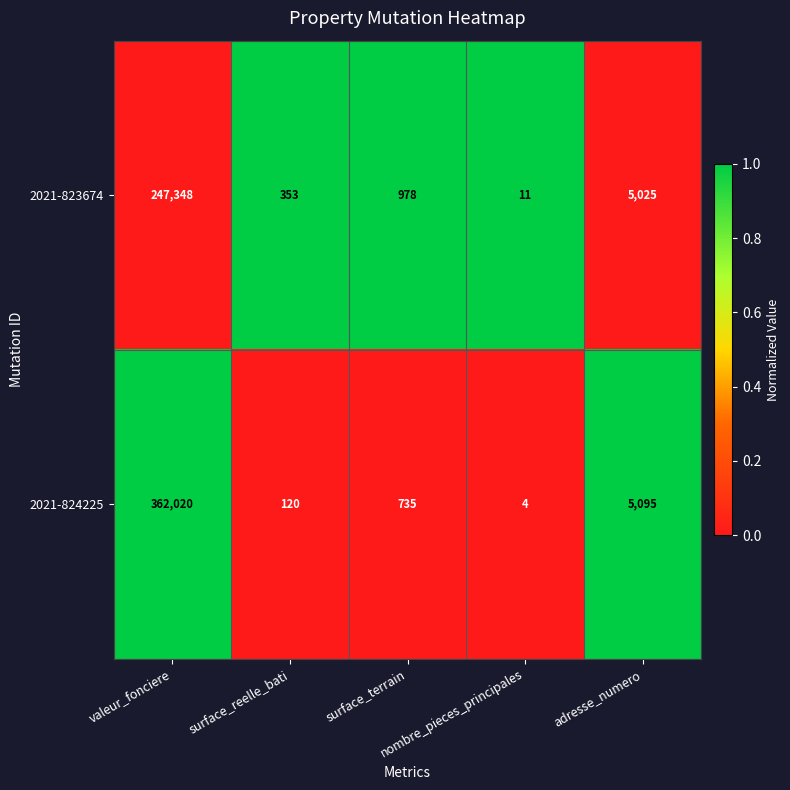

What is the difference between the maximum and minimum values in the 2021-823674 series?

247337